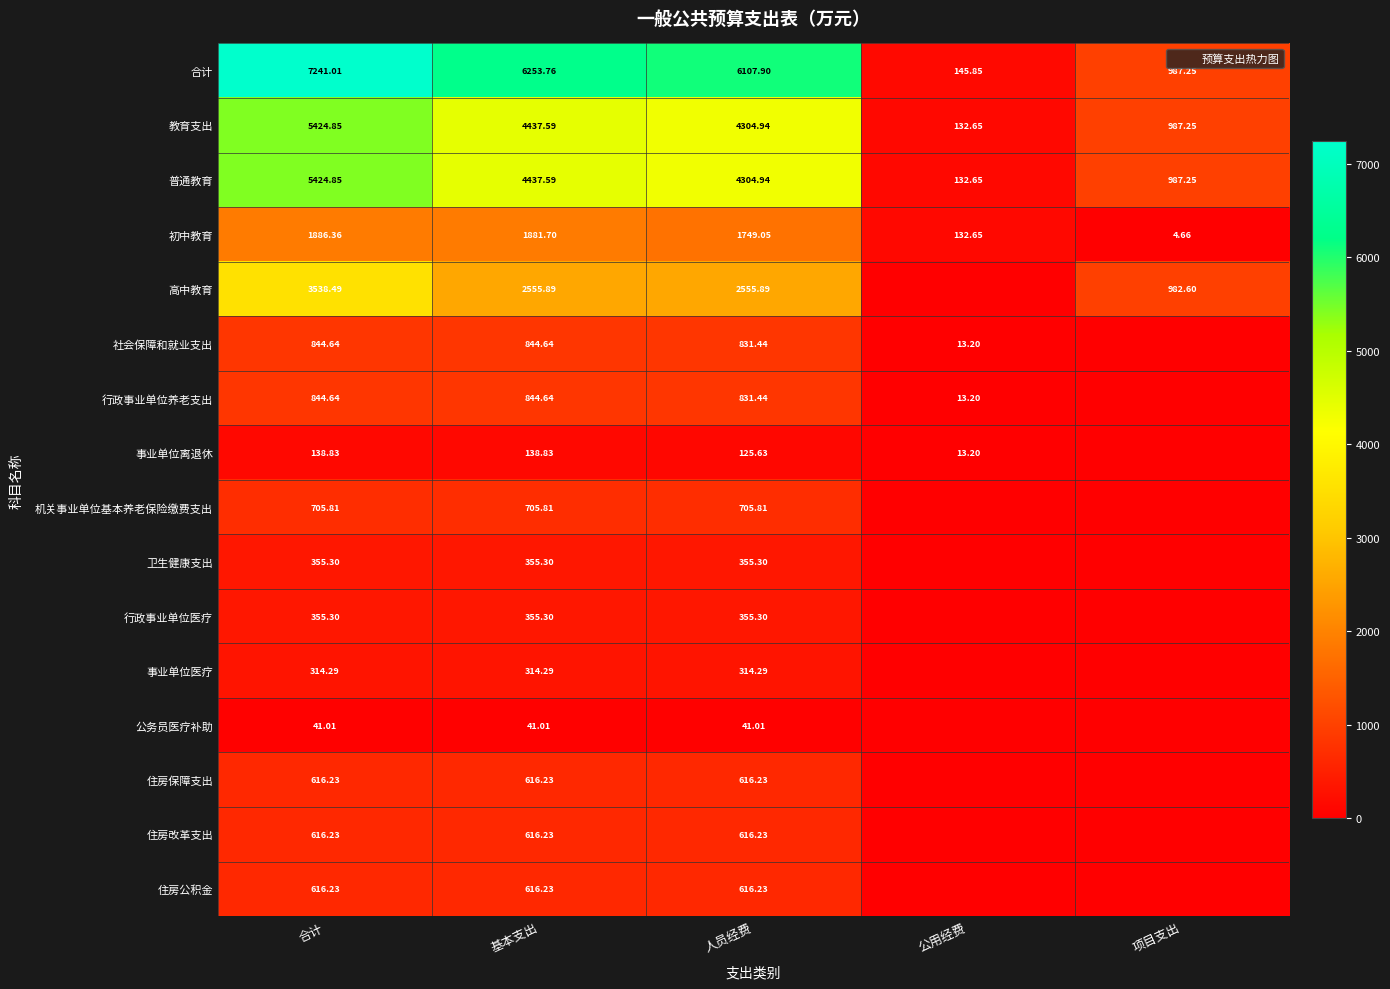

What is the greatest value displayed?

7241.0